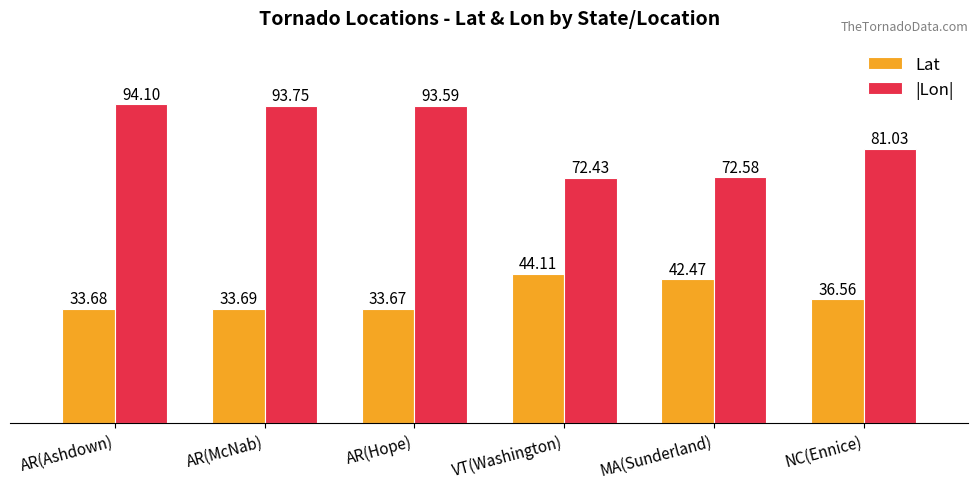

Which series has the largest range (max minus min)?

|Lon|